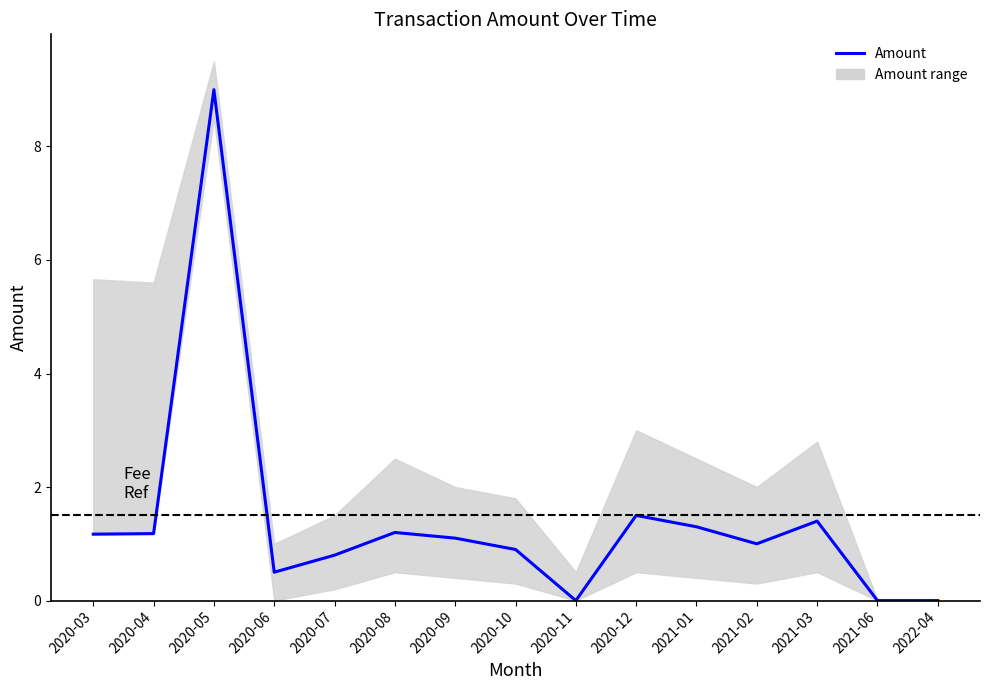

True or false: the data shows 1.2 at 2020-03.

True